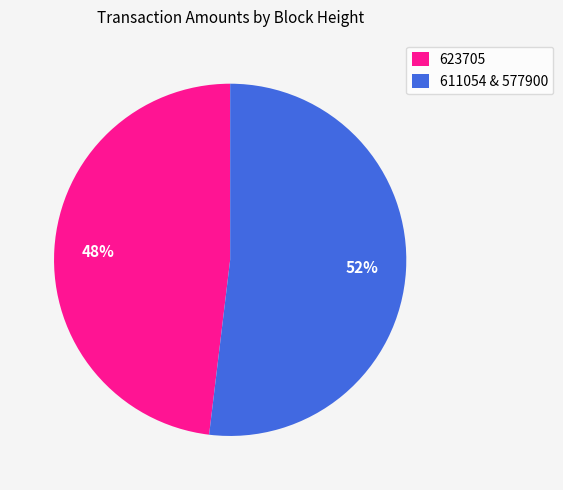

Is there a majority slice in this chart?

Yes